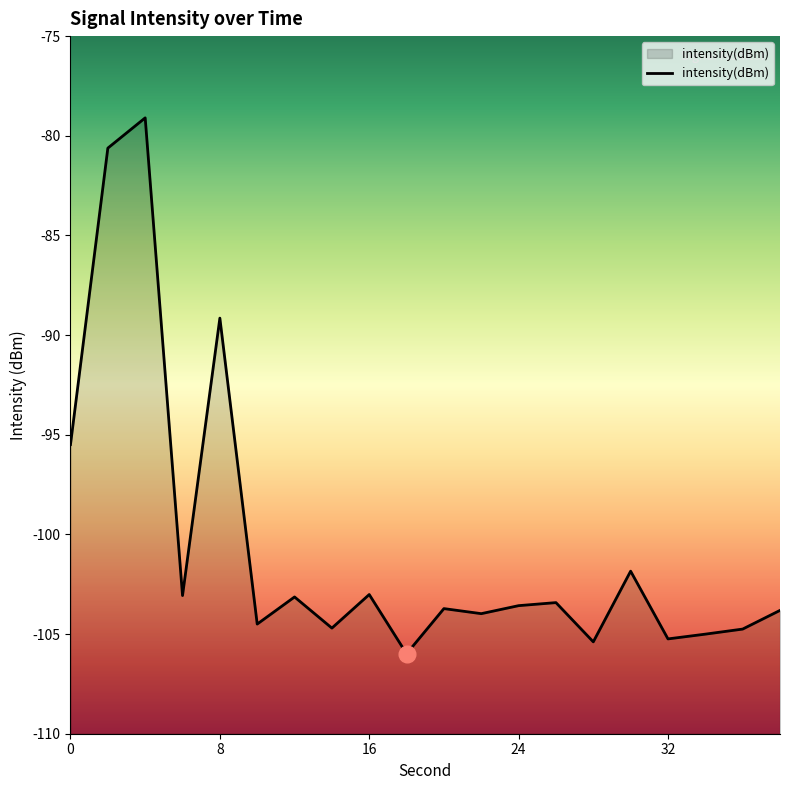

Does the chart have visible grid lines?

No